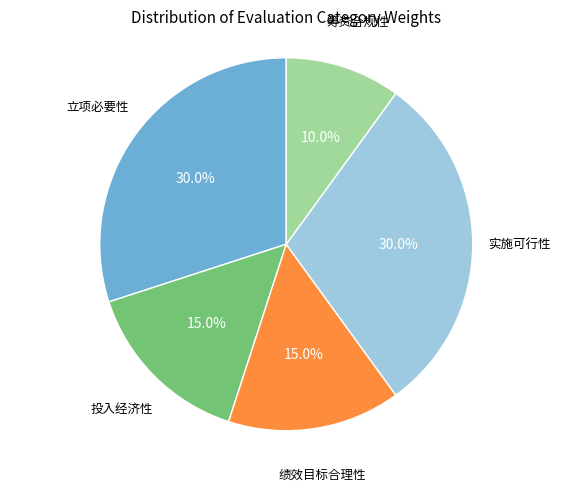

Is there a majority slice in this chart?

No